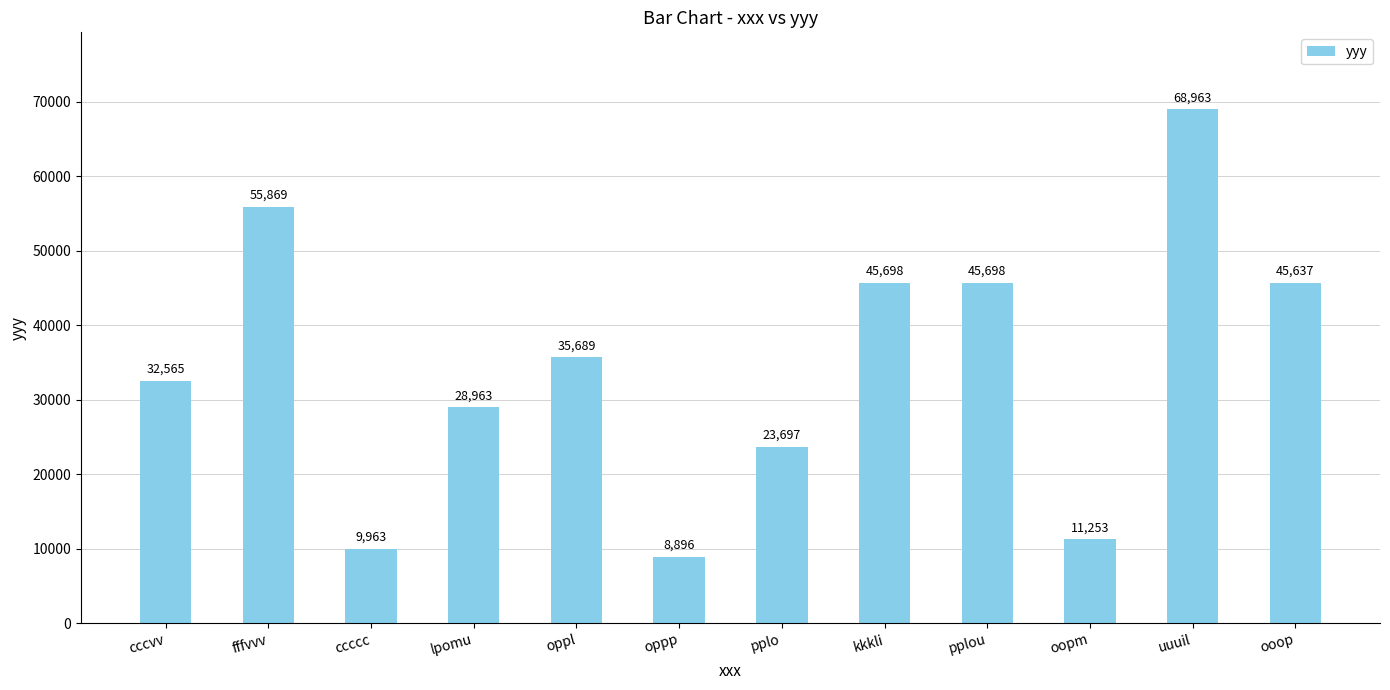

Is it true that the value at kkkli is 45698?

True